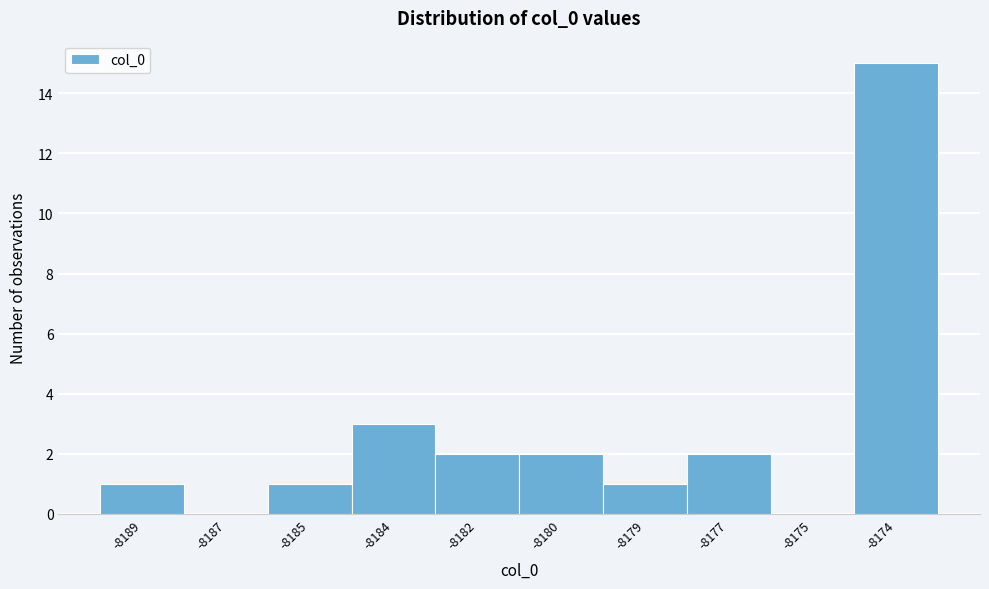

Reading left to right, transcribe all the data shown in this chart.

-8189=1	-8187=0	-8185=1	-8184=3	-8182=2	-8180=2	-8179=1	-8177=2	-8175=0	-8174=15